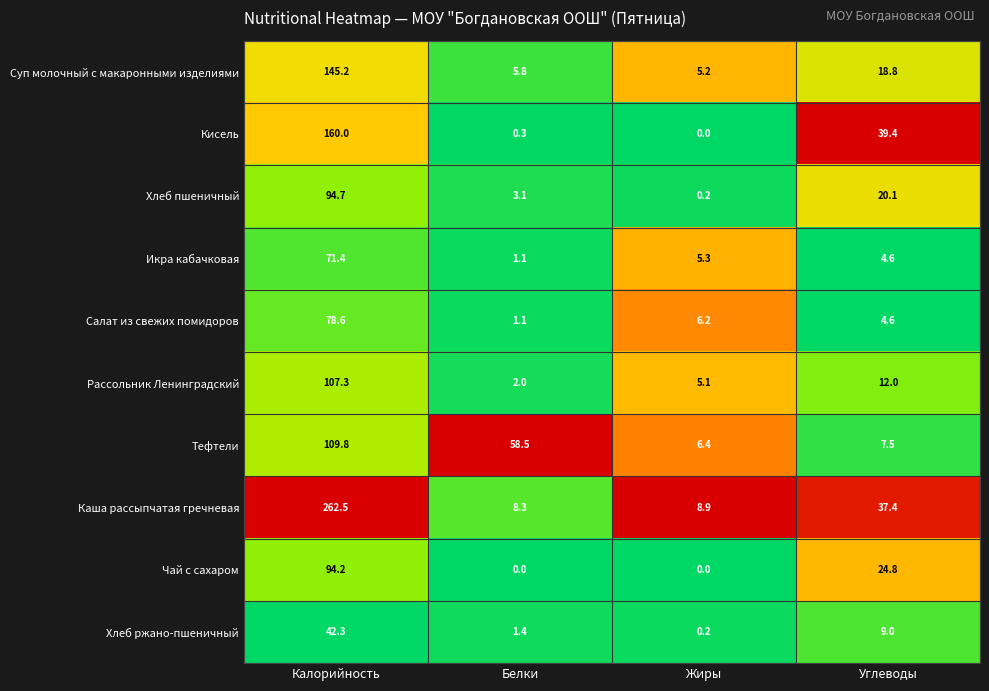

The value of Салат из свежих помидоров at Белки is 1.1. True or false?

True